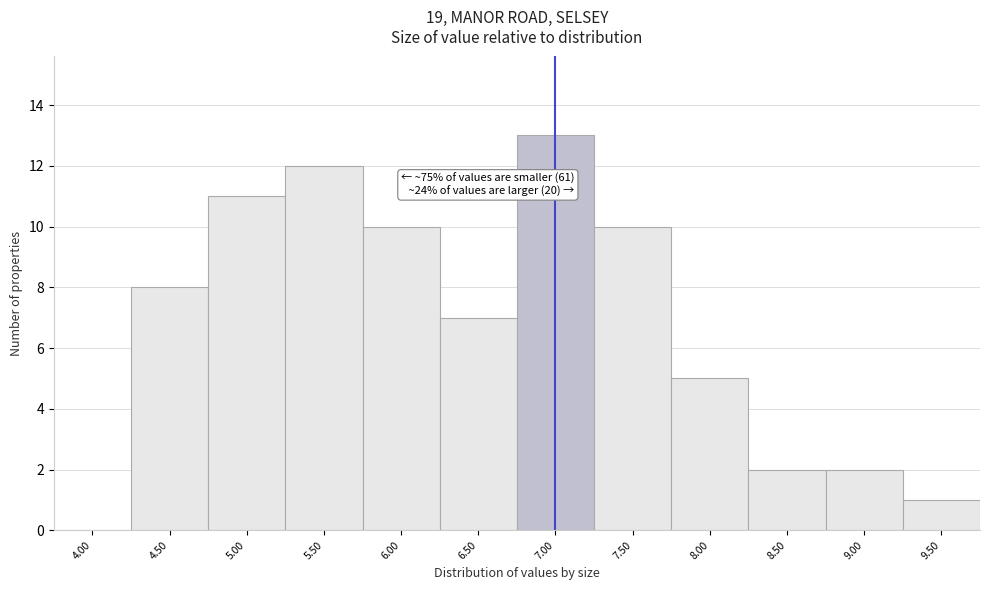

Reading right to left, extract all data points from this chart.

9.50=1	9.00=2	8.50=2	8.00=5	7.50=10	7.00=13	6.50=7	6.00=10	5.50=12	5.00=11	4.50=8	4.00=0